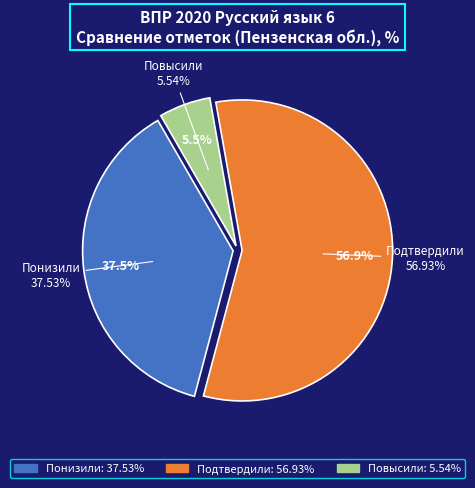

Rank the categories by value from lowest to highest.

Повысили, Понизили, Подтвердили